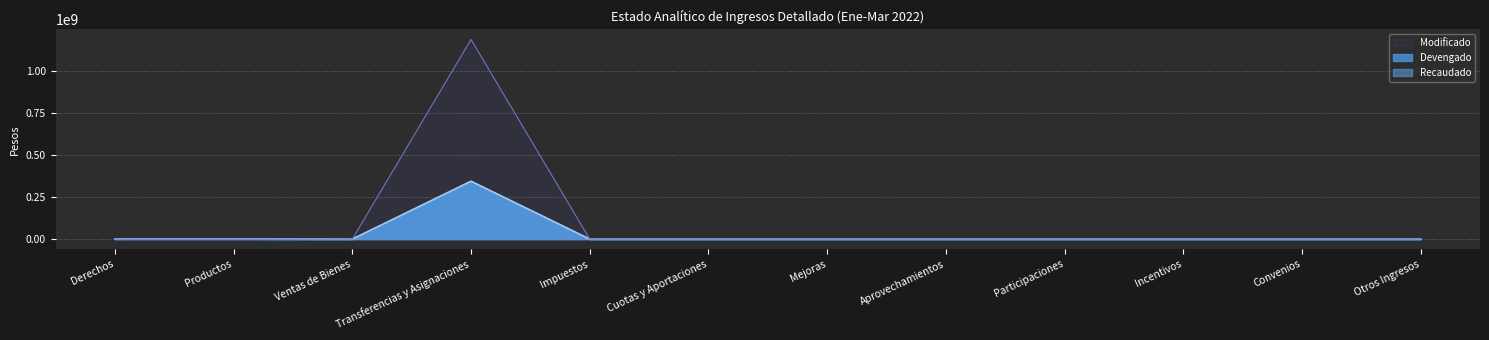

What is the sum of all Devengado values?

346226066.9